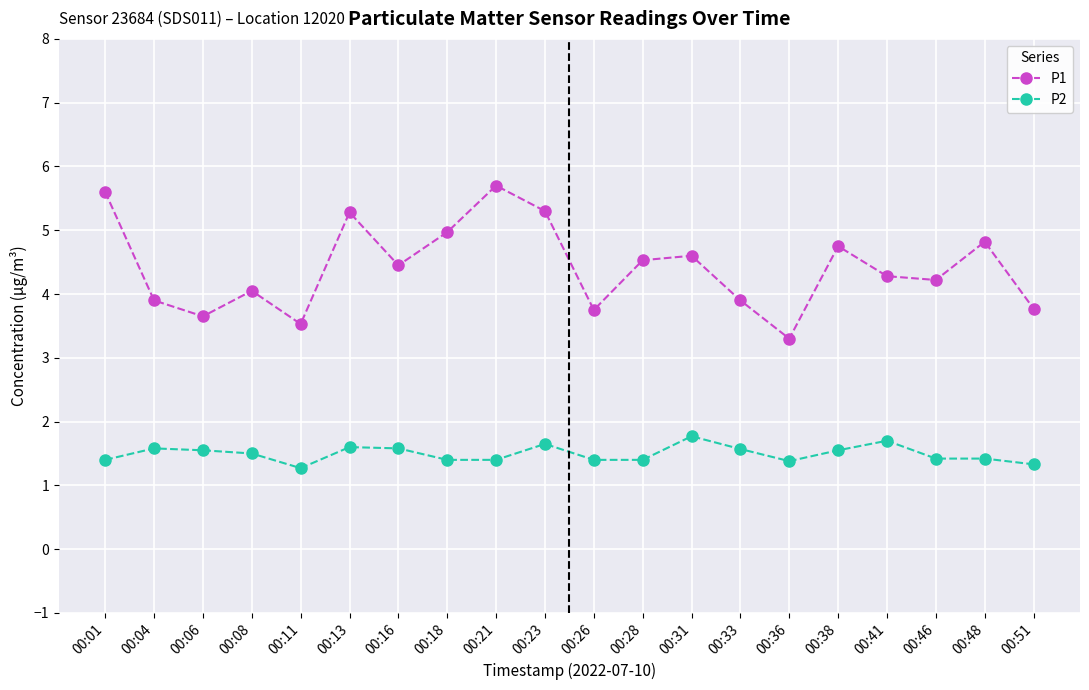

What is the minimum value shown in the chart?

1.3